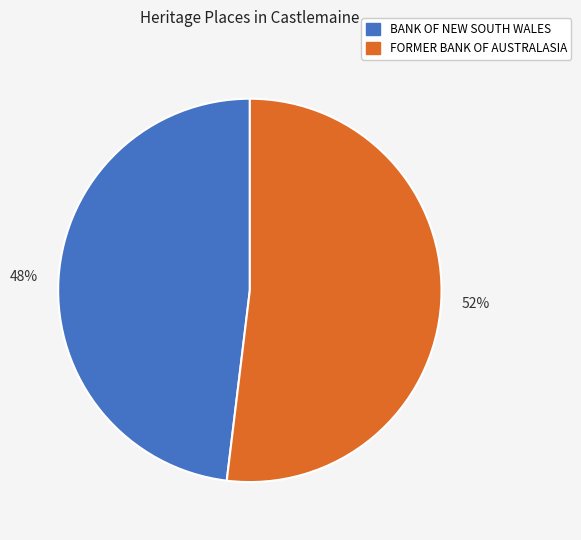

Is it true that FORMER BANK OF AUSTRALASIA is 52% of the pie?

True